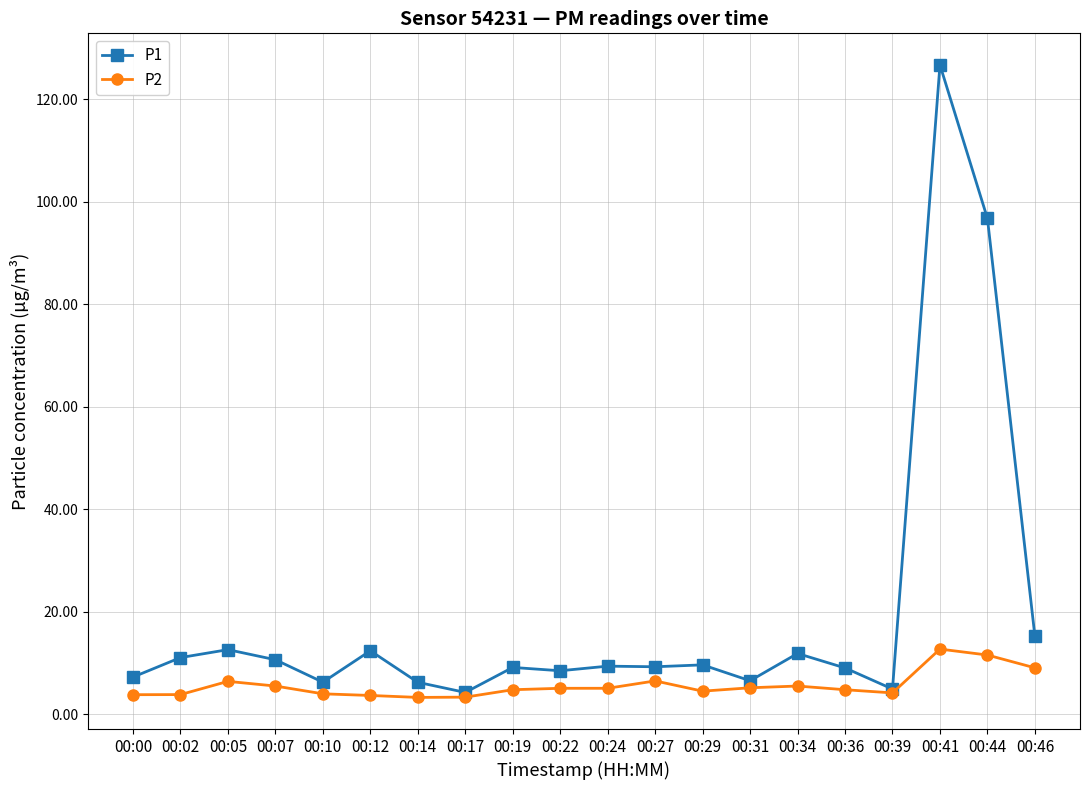

At which category is the sum across all series the highest?

00:41